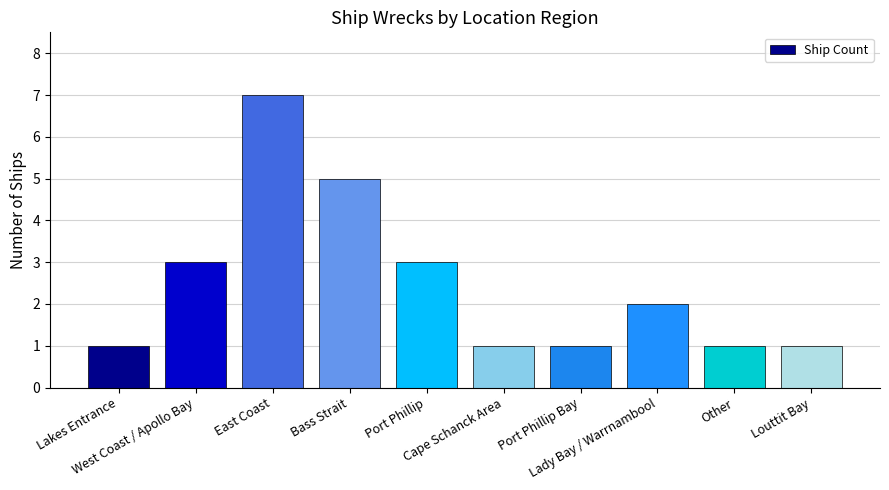

Reading right to left, what are all the values shown in this chart?

Louttit Bay=1	Other=1	Lady Bay / Warrnambool=2	Port Phillip Bay=1	Cape Schanck Area=1	Port Phillip=3	Bass Strait=5	East Coast=7	West Coast / Apollo Bay=3	Lakes Entrance=1